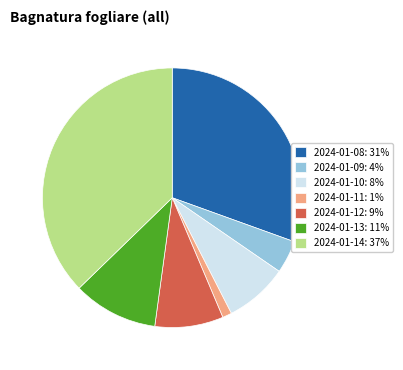

Do 2024-01-11 and 2024-01-10 together represent more than half of the pie?

No